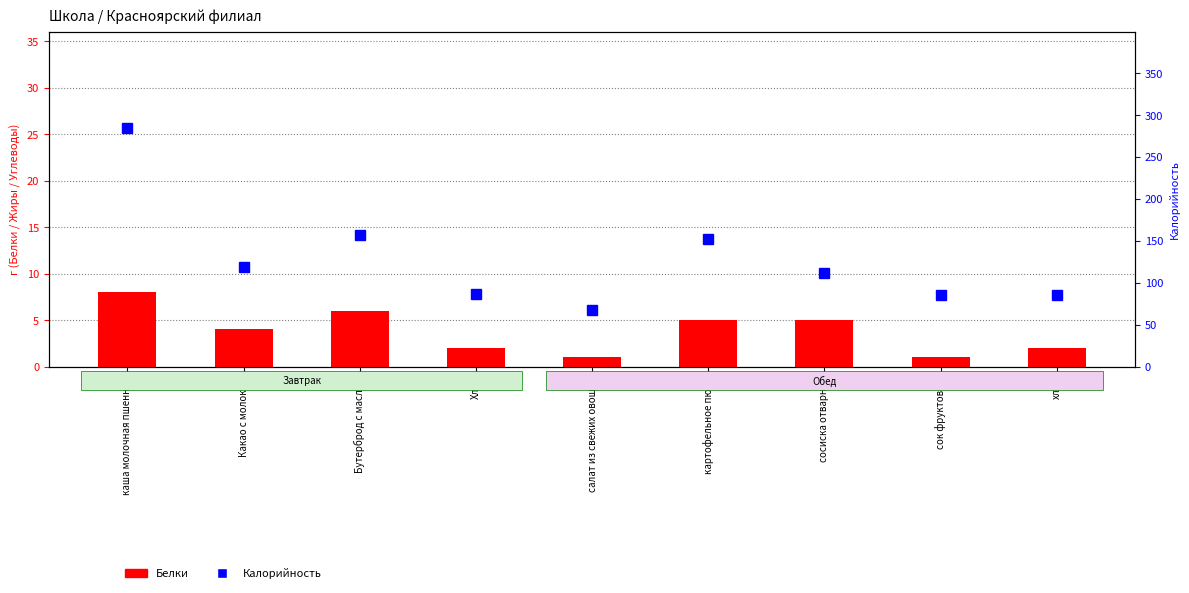

True or false: Калорийность has a value of 45.8 at Хлеб.

False